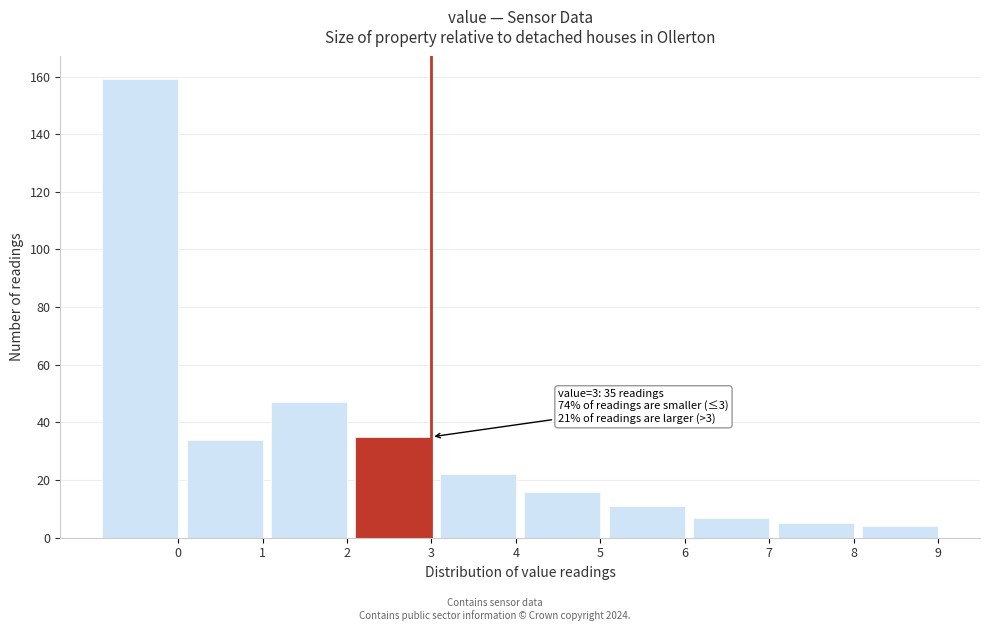

Reading left to right, list all the values displayed in this chart.

159	34	47	35	22	16	11	7	5	4